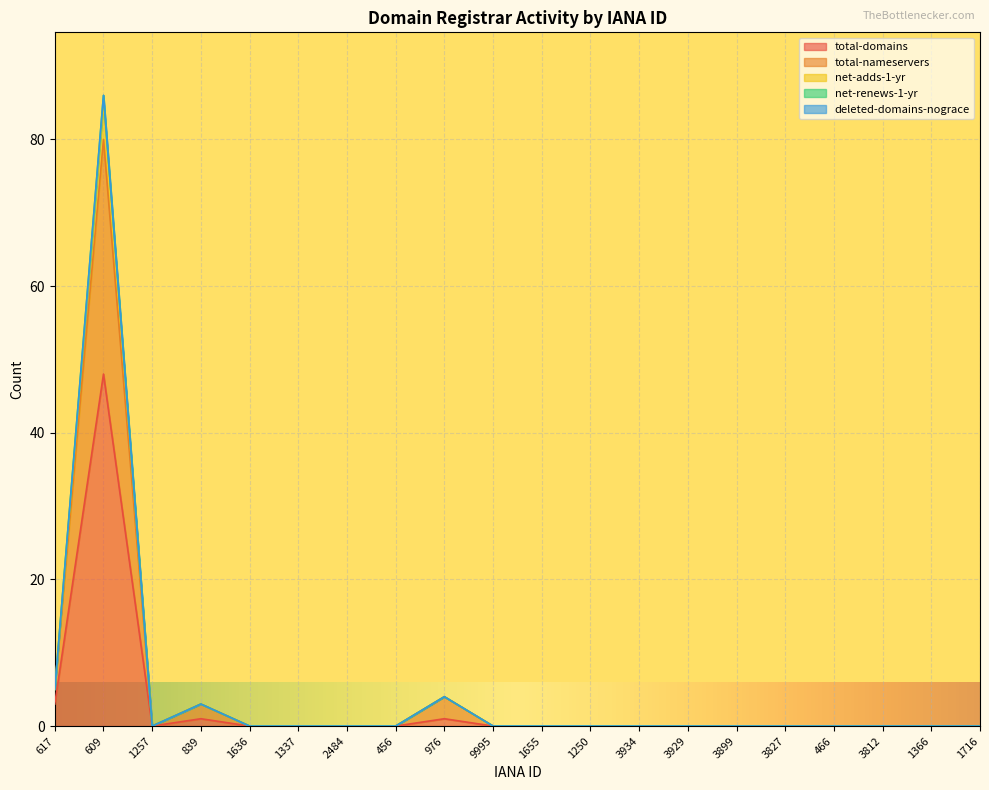

How many lines are shown in the chart?

5